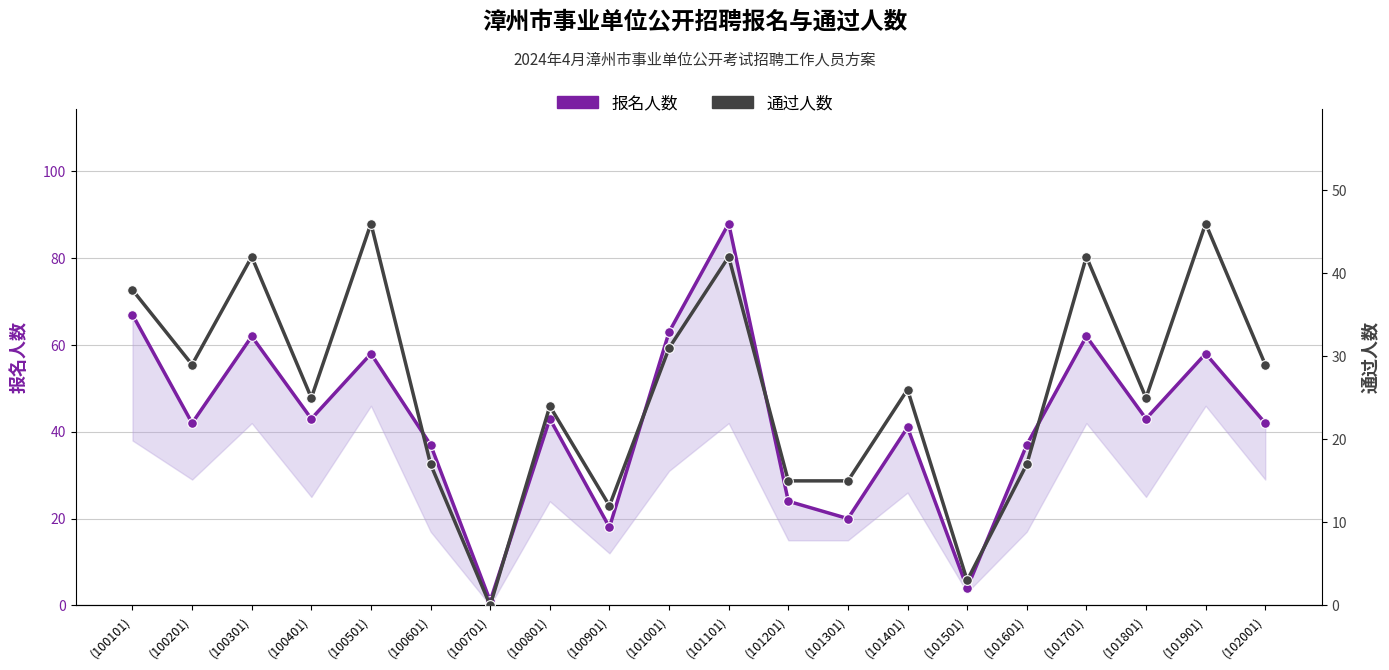

What are all the series names shown in the legend?

报名人数, 通过人数